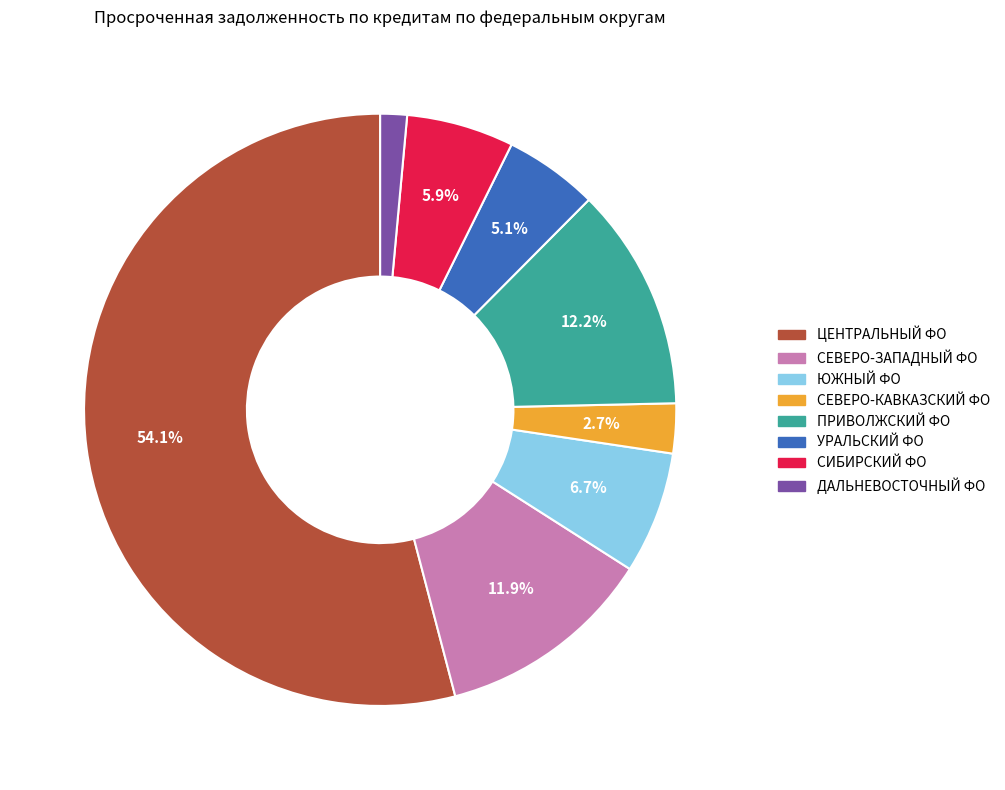

Does any single category account for the majority?

Yes